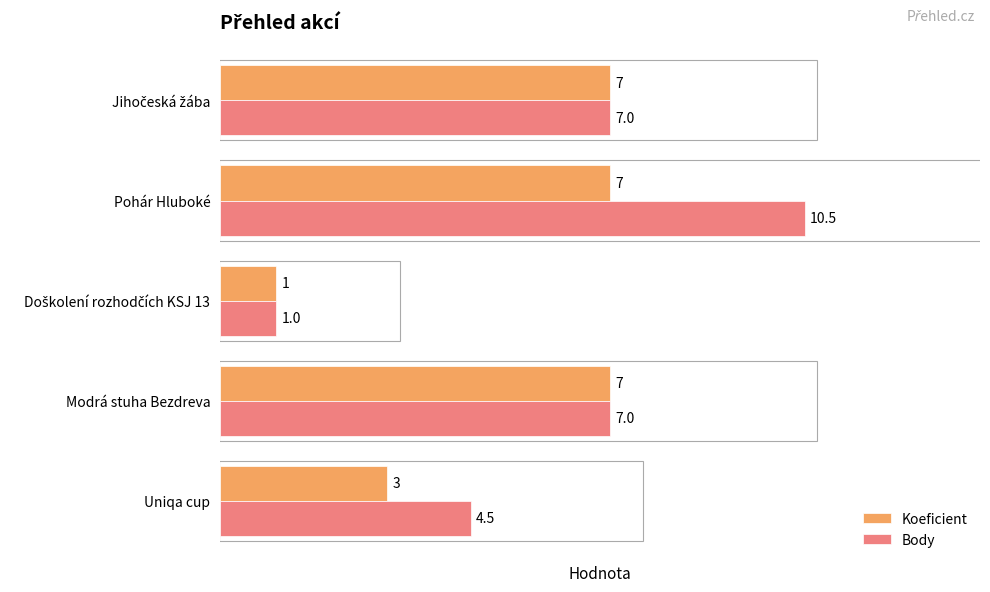

How many data points in Body are less than 7?

2